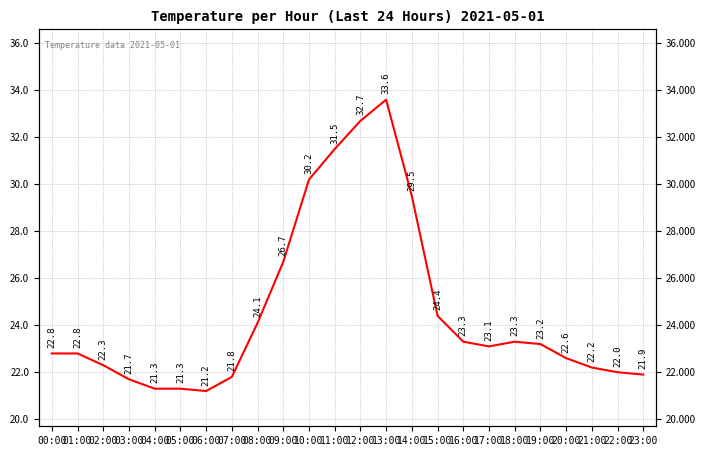

Reading left to right, list all the values displayed in this chart.

00:00=22.8	01:00=22.8	02:00=22.3	03:00=21.7	04:00=21.3	05:00=21.3	06:00=21.2	07:00=21.8	08:00=24.1	09:00=26.7	10:00=30.2	11:00=31.5	12:00=32.7	13:00=33.6	14:00=29.5	15:00=24.4	16:00=23.3	17:00=23.1	18:00=23.3	19:00=23.2	20:00=22.6	21:00=22.2	22:00=22.0	23:00=21.9